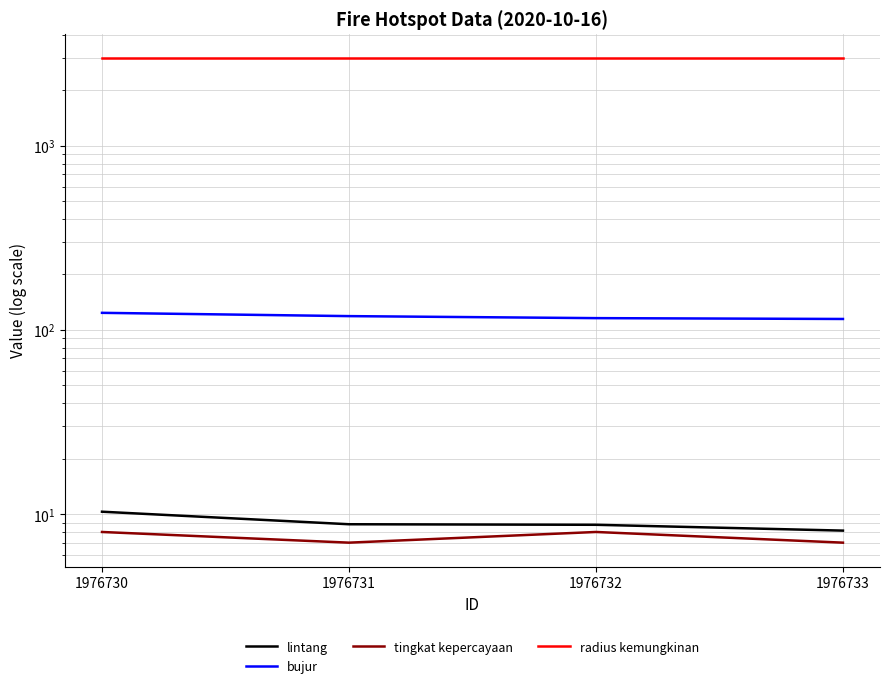

How many lines are shown in the chart?

4